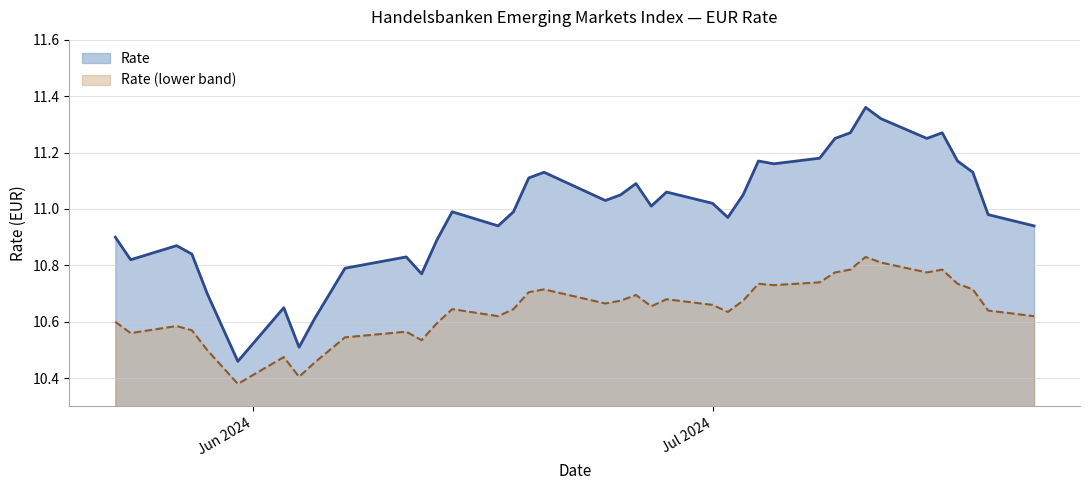

Which series has the largest total across all categories?

Rate